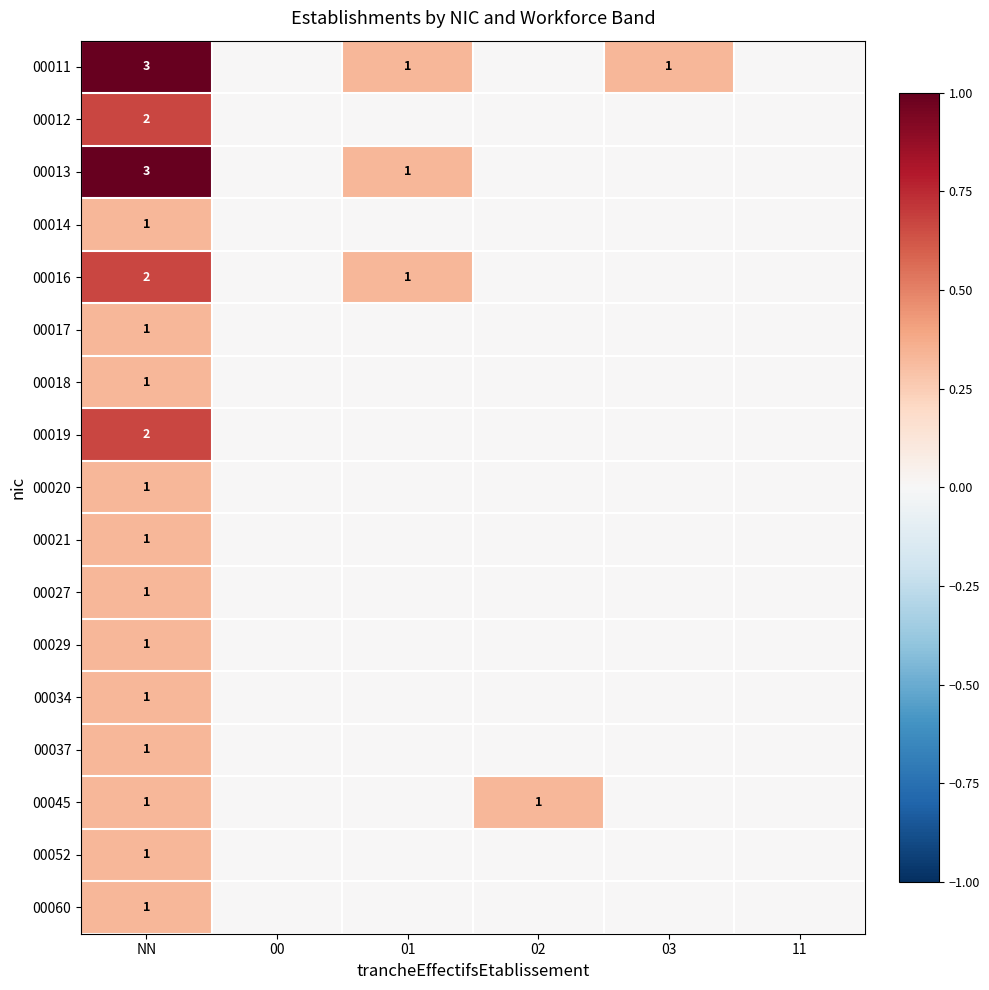

True or false: 00020 has a value of 1 at NN.

True